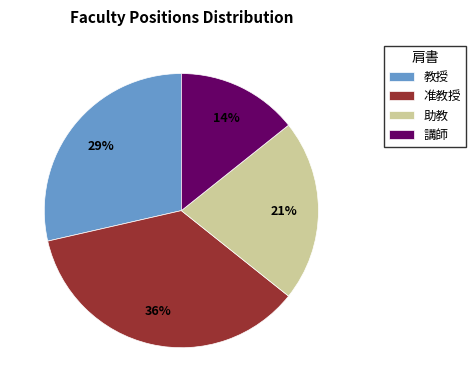

Combined, do 准教授 and 助教 account for over 50%?

Yes